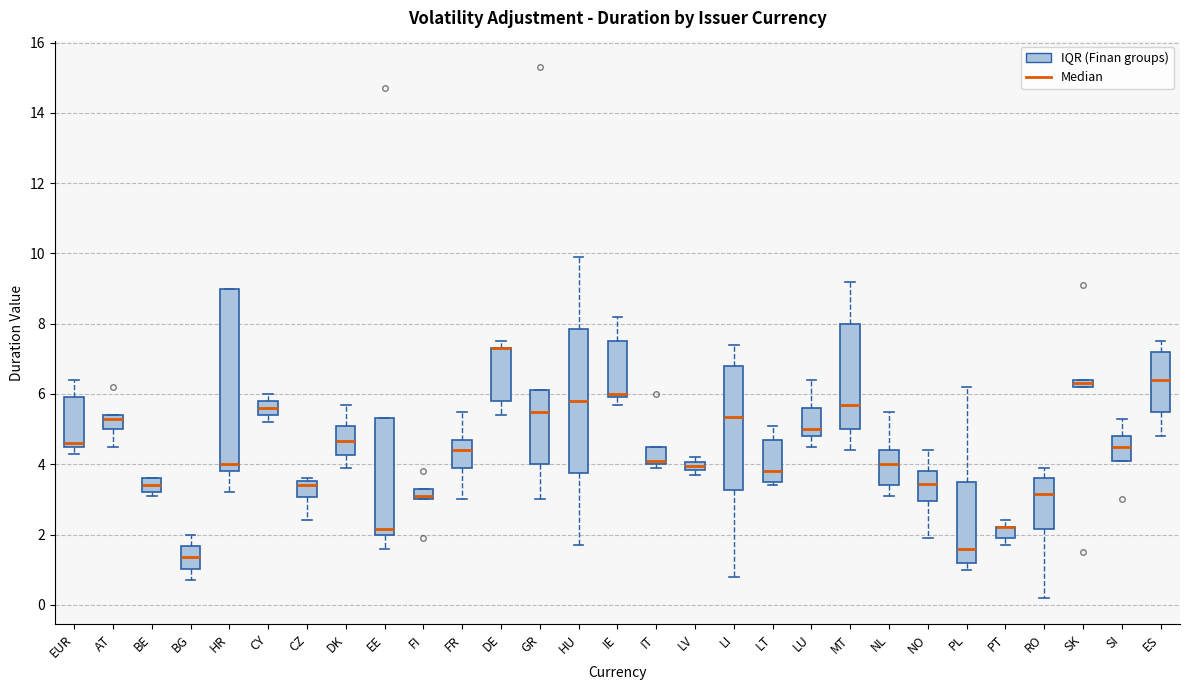

Comparing the boxes themselves (not the whiskers), which one is the tallest?

HR